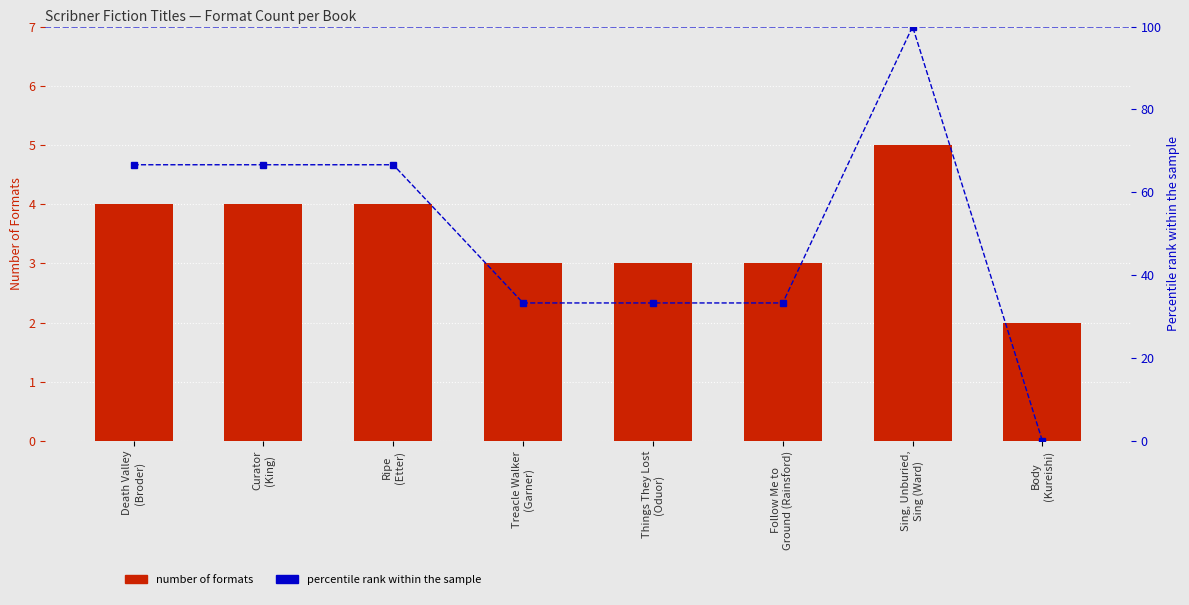

Are the bars grouped side by side (vs. stacked)?

Yes